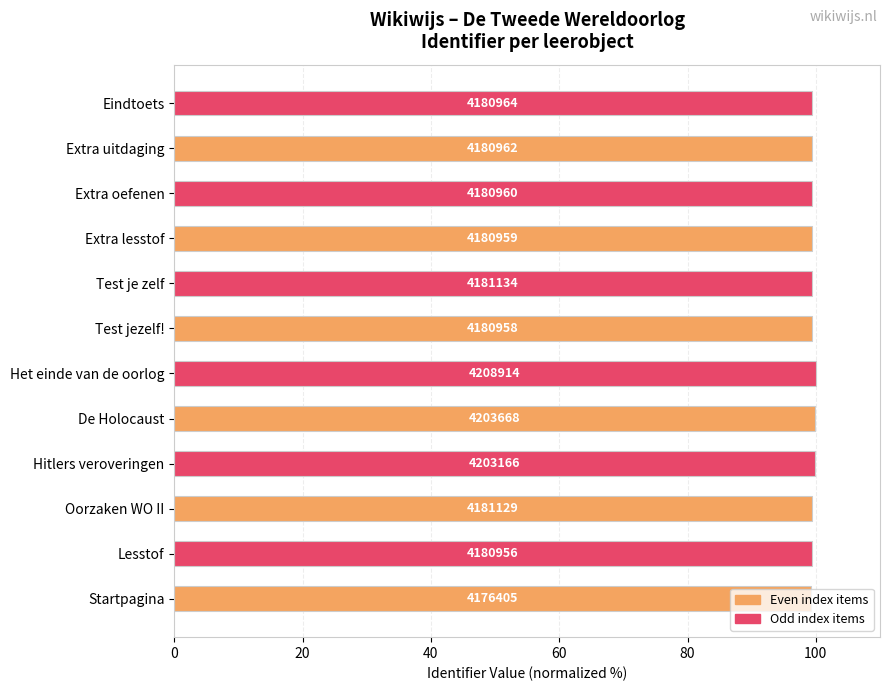

Does the chart contain any negative values?

No